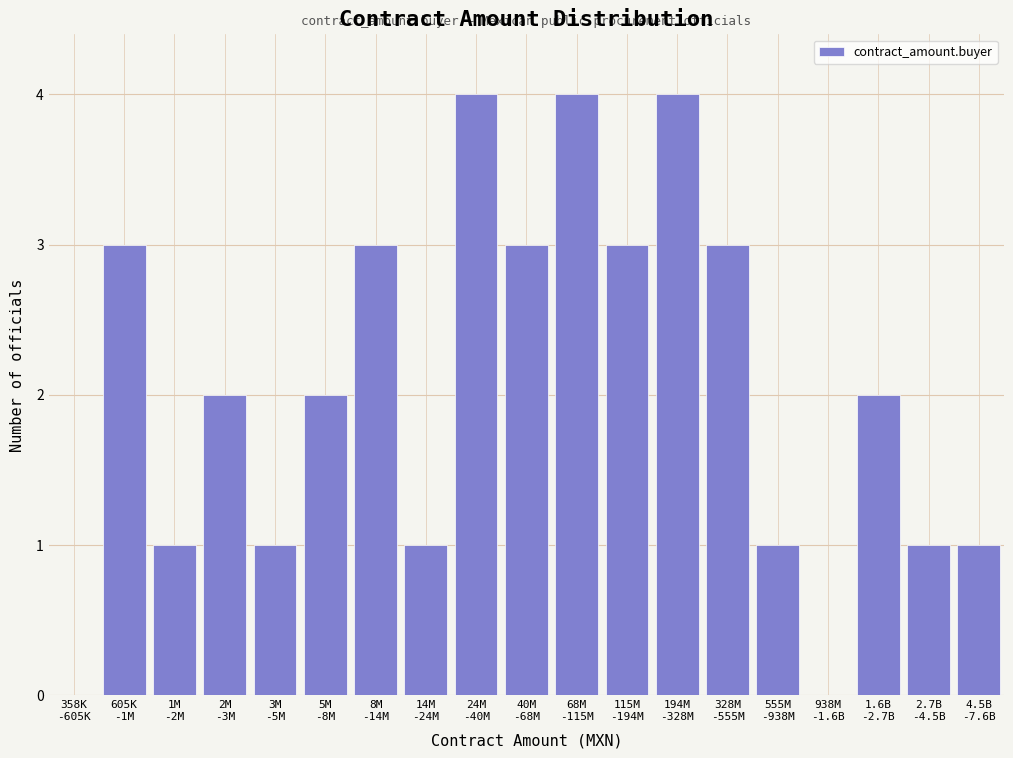

What is the greatest value displayed?

4